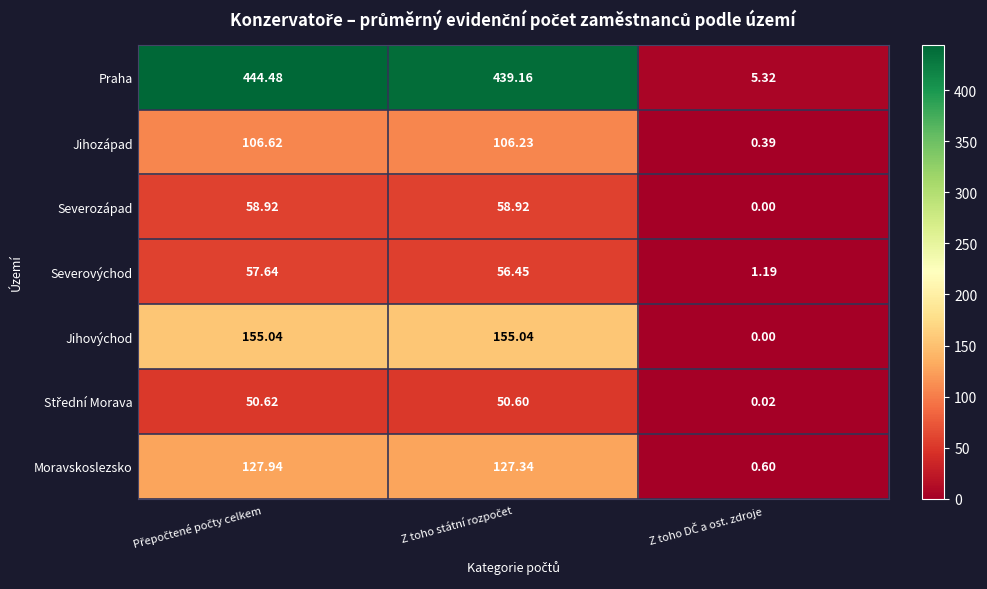

Which series has the largest total across all categories?

Praha